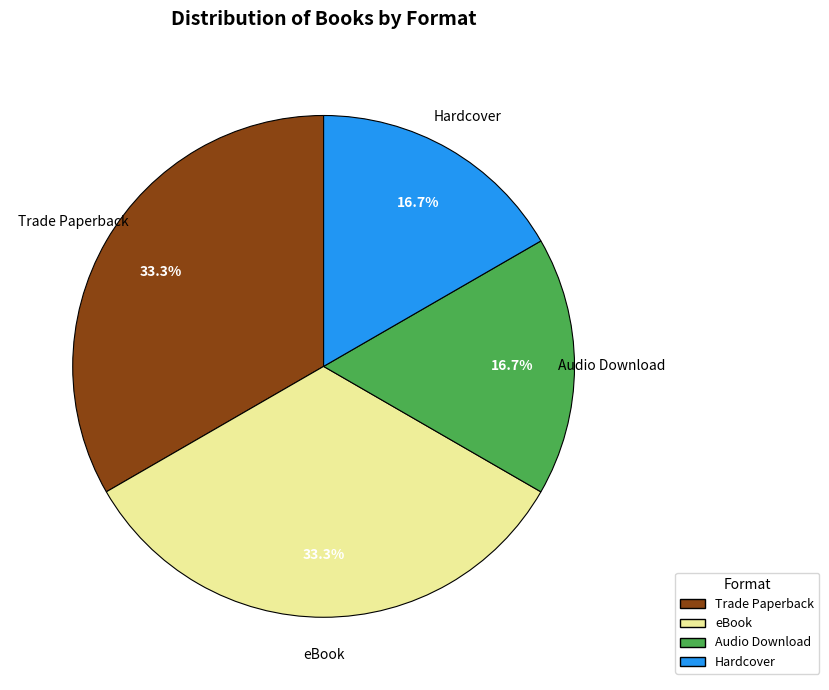

To the nearest percent, what is the difference between the largest and smallest slice percentages?

17%